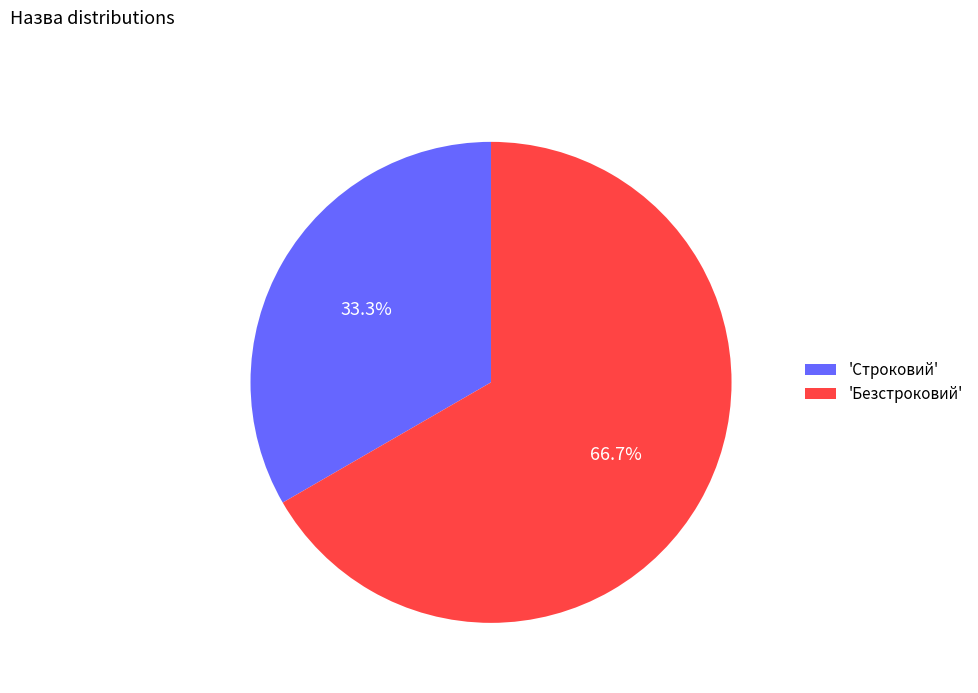

Which category accounts for the majority?

'Безстроковий'